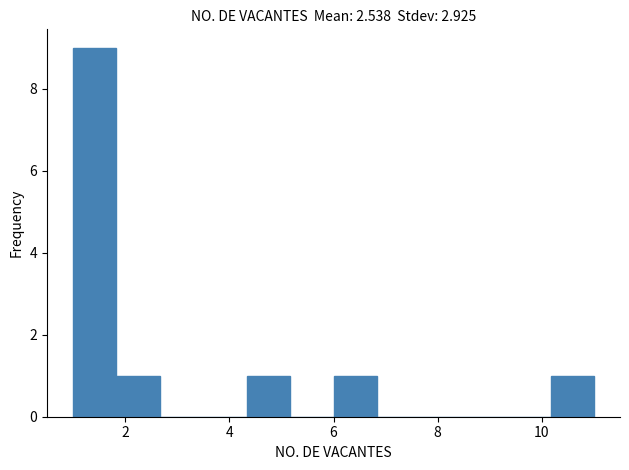

Which range on the x-axis has the tallest bar?

1.0 to 1.8